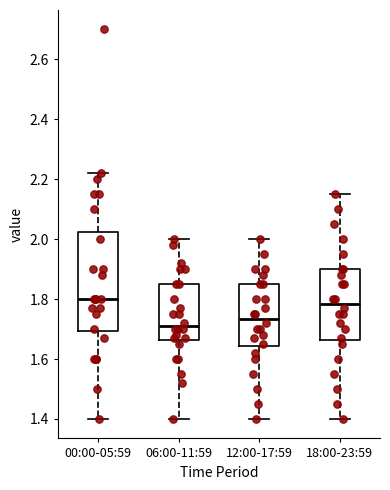

Which box is the tallest, from its lower edge to its upper edge?

00:00-05:59